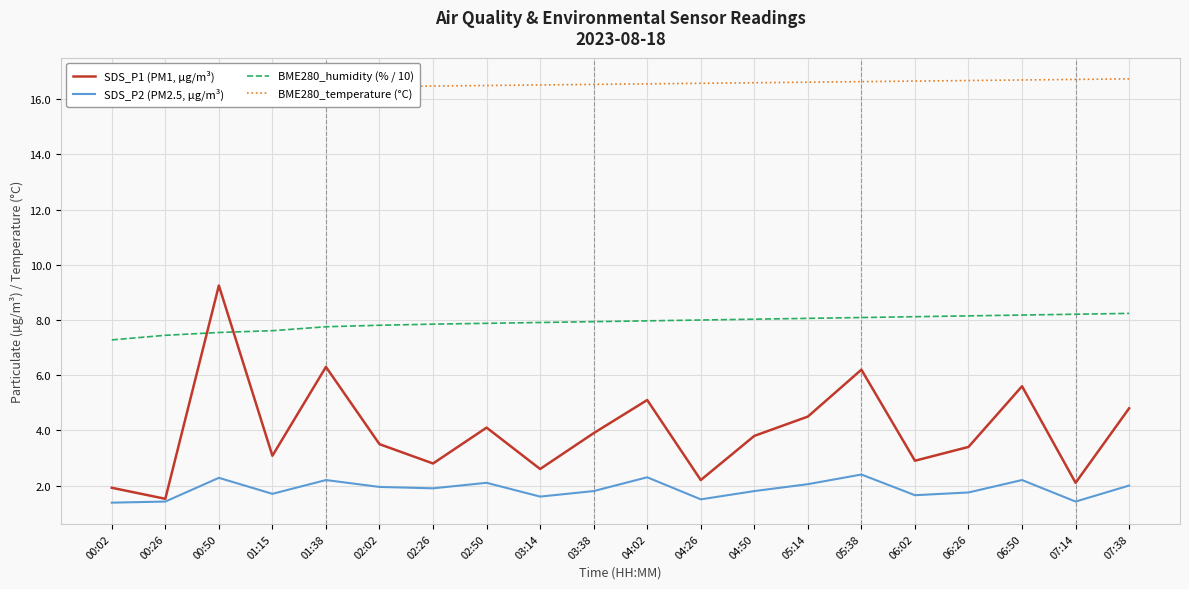

Between 02:50 and 00:02, which is larger?

02:50